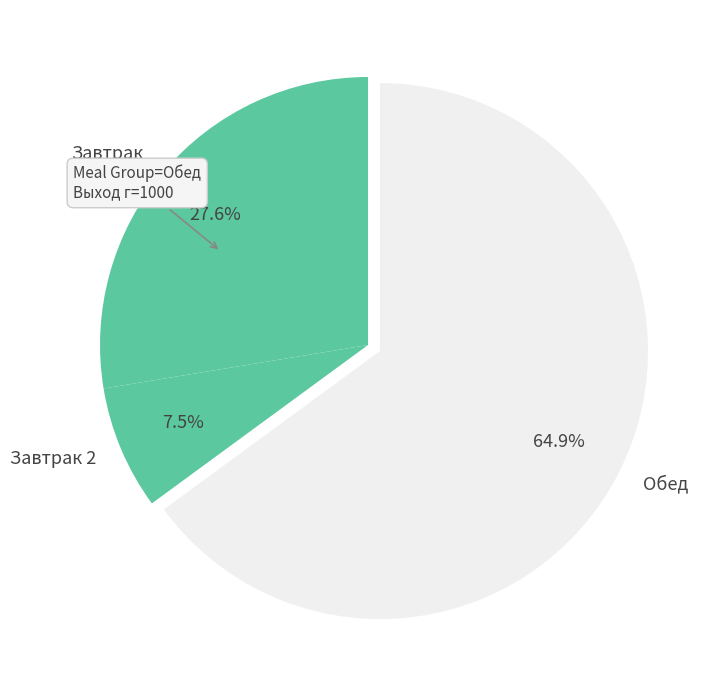

What is the ratio of the value at Обед to the value at Завтрак?

2.4